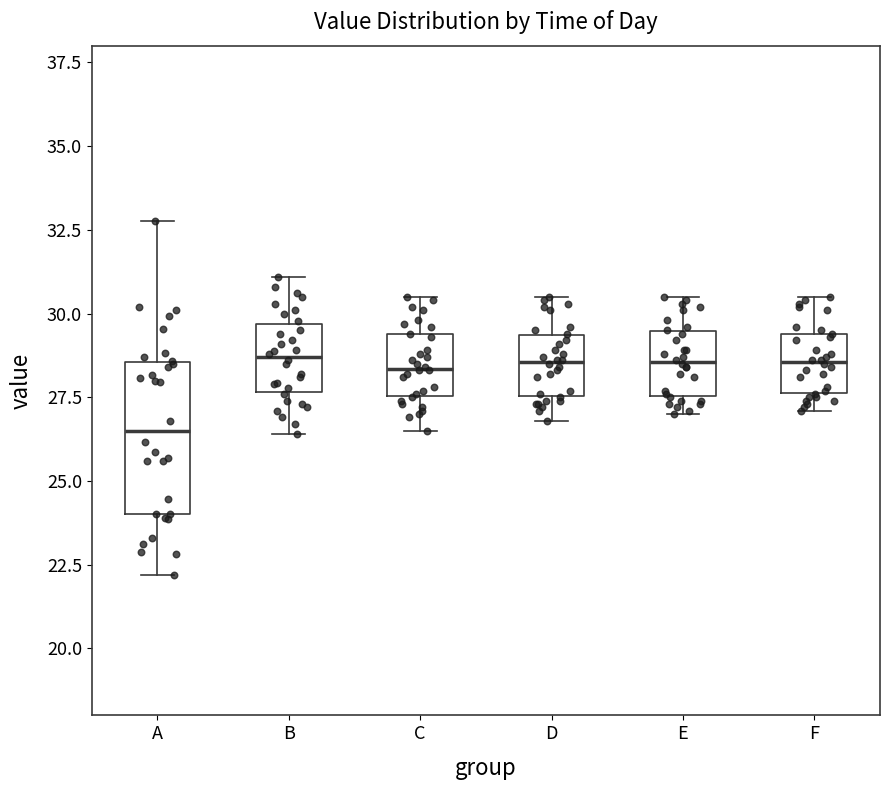

Which box is the tallest, from its lower edge to its upper edge?

A